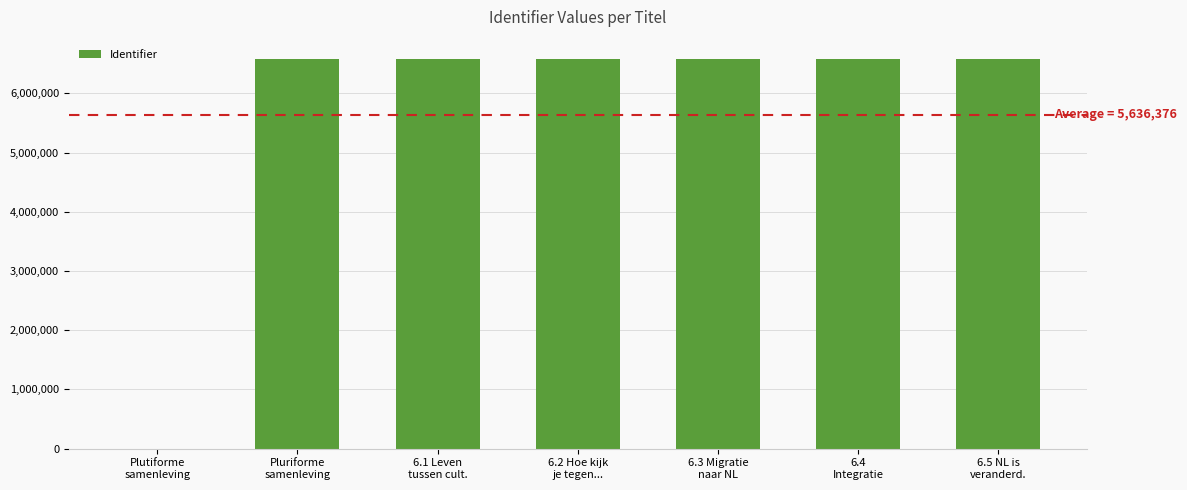

What is the sum of all values?

39454634